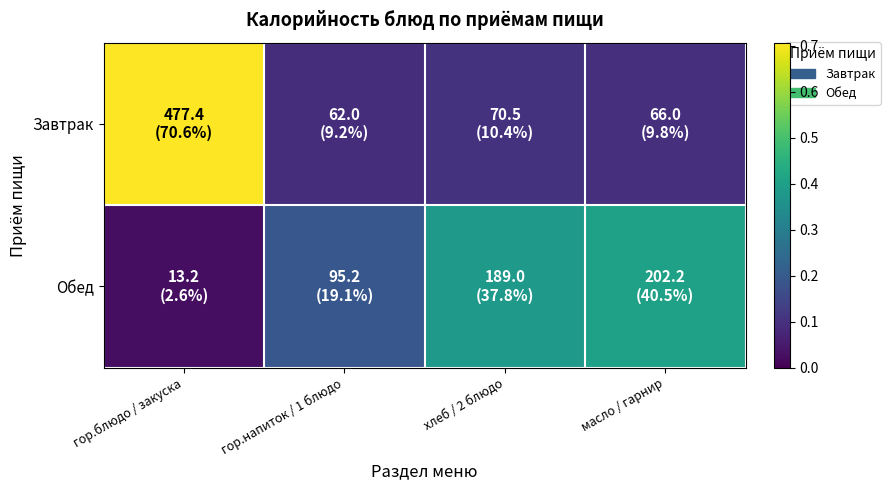

Rank the series by their maximum value, from lowest to highest.

Обед, Завтрак